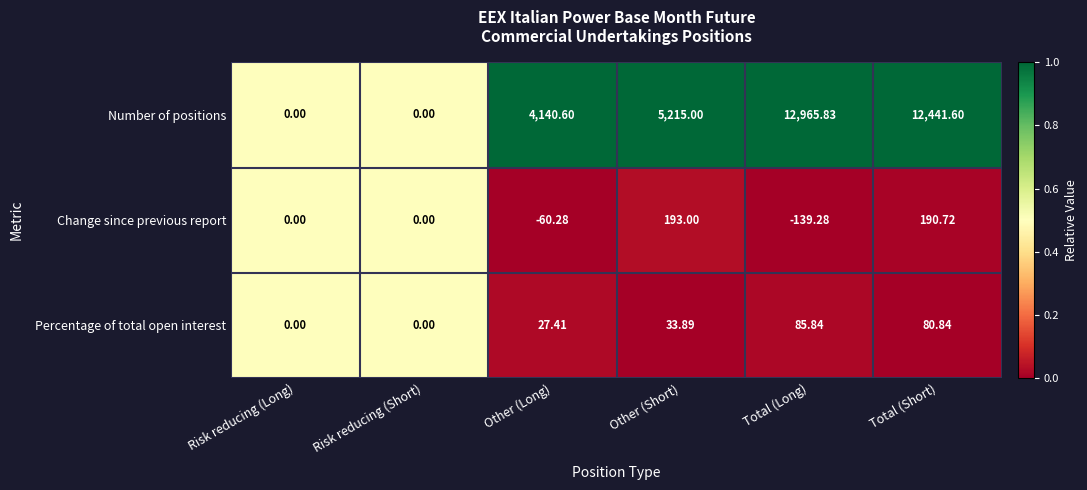

Which category has the lowest value across all series?

Total (Long)